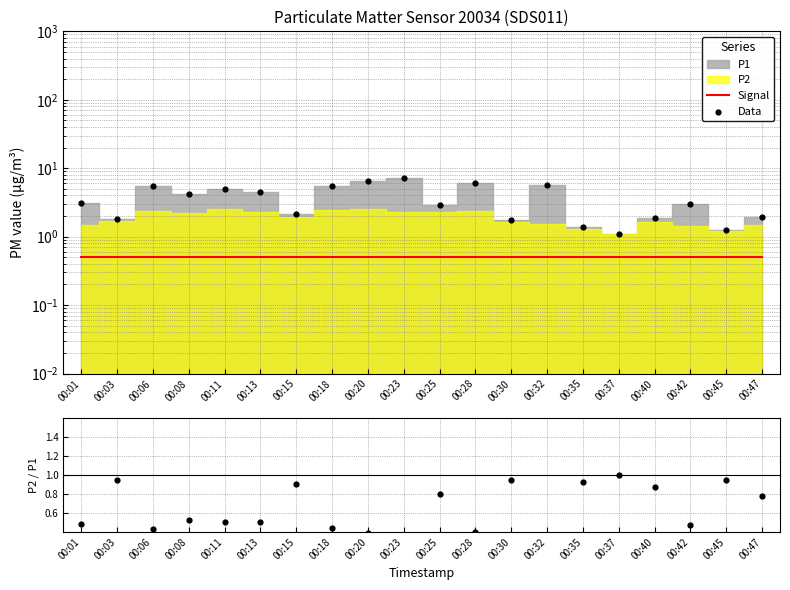

Which series contains the highest Y value?

Data